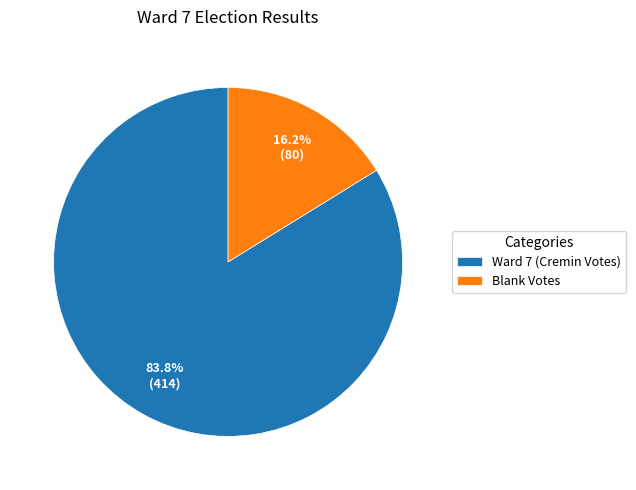

Does Blank Votes account for over 50% of the chart?

No